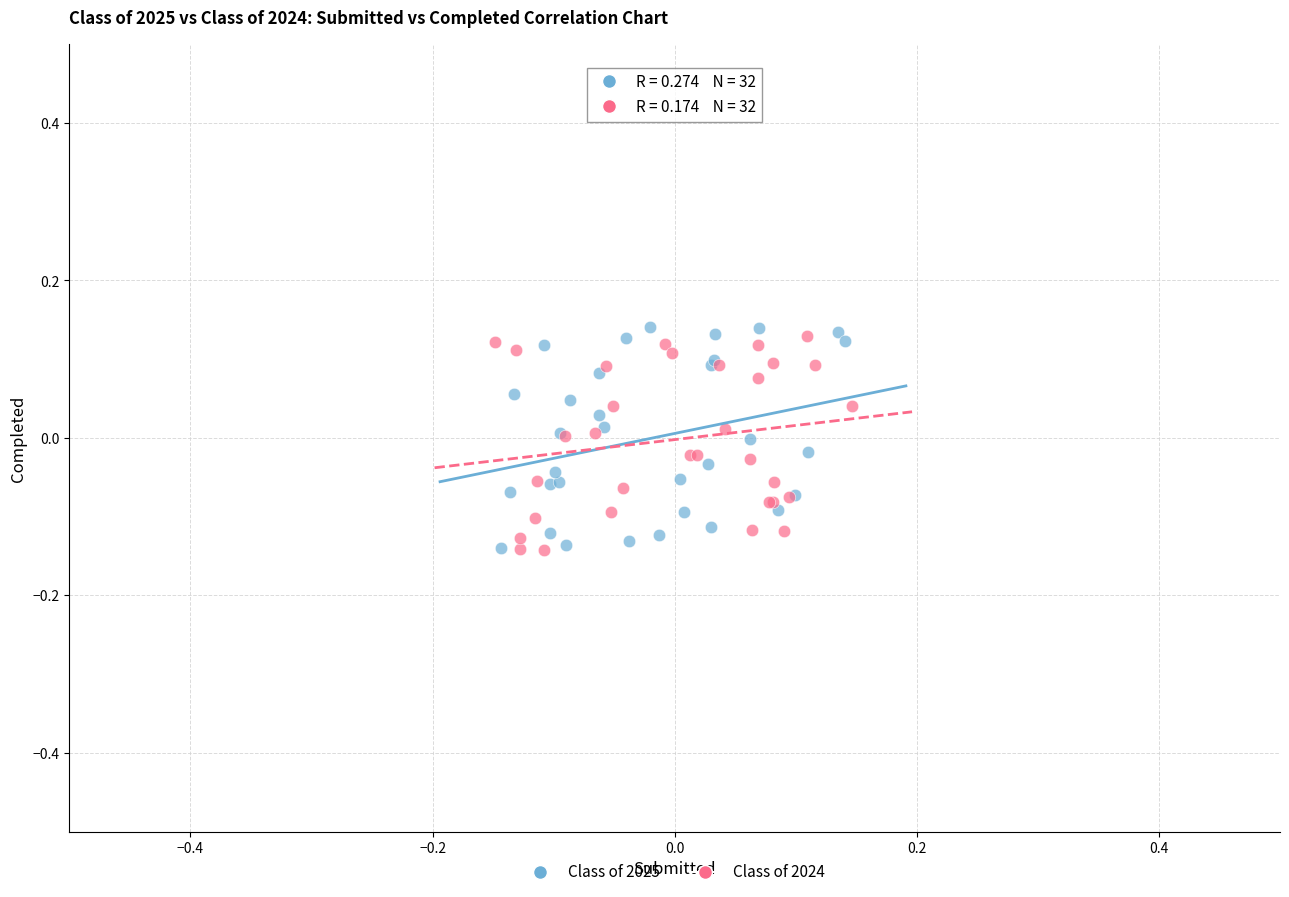

Which series contains the highest Y value?

Class of 2025